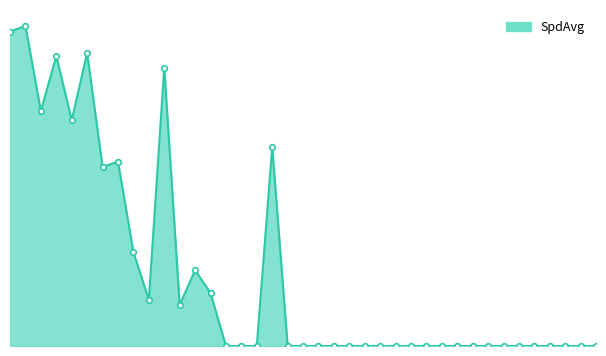

Which label corresponds to the largest value in the chart?

01:00